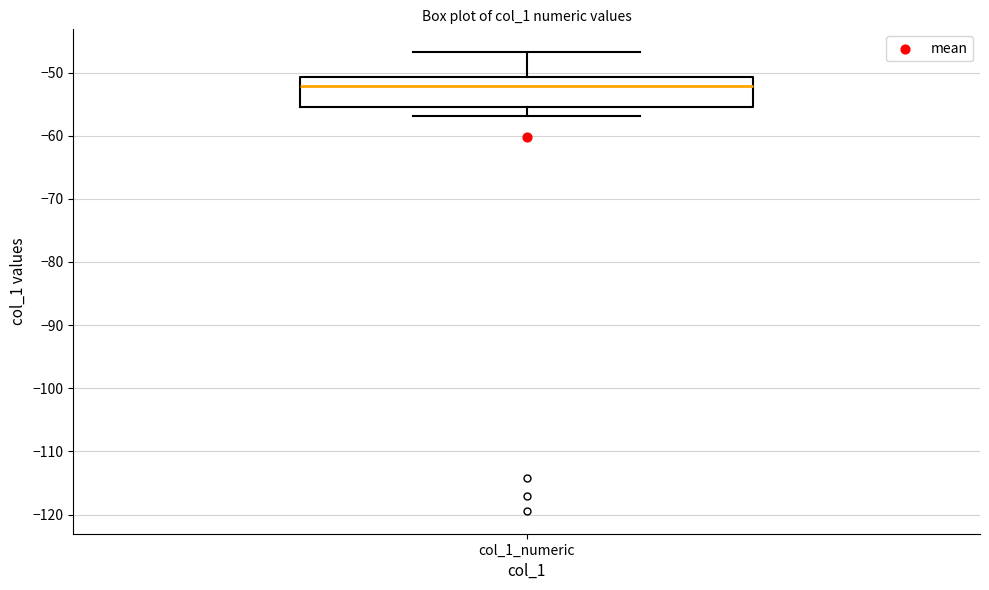

Read this box plot against the y-axis: the position of the median line, the range covered by the box, and the ends of both whiskers. The values are not printed on the chart, so give them approximately, as read against the axis.

median -52, box -55 to -51, whiskers -57 to -47